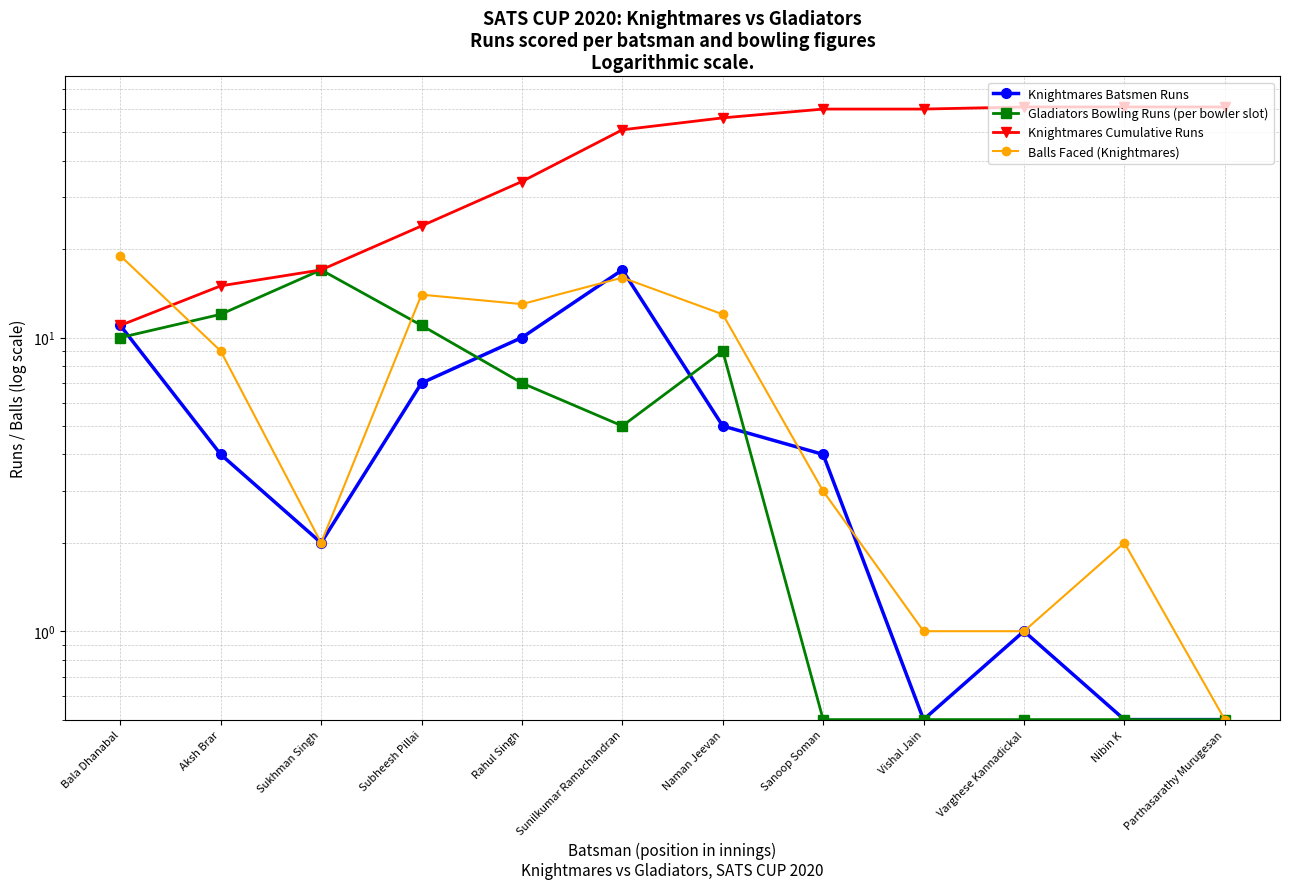

In Gladiators Bowling Runs (per bowler slot), how many points are higher than both neighbors (excluding endpoints)?

2